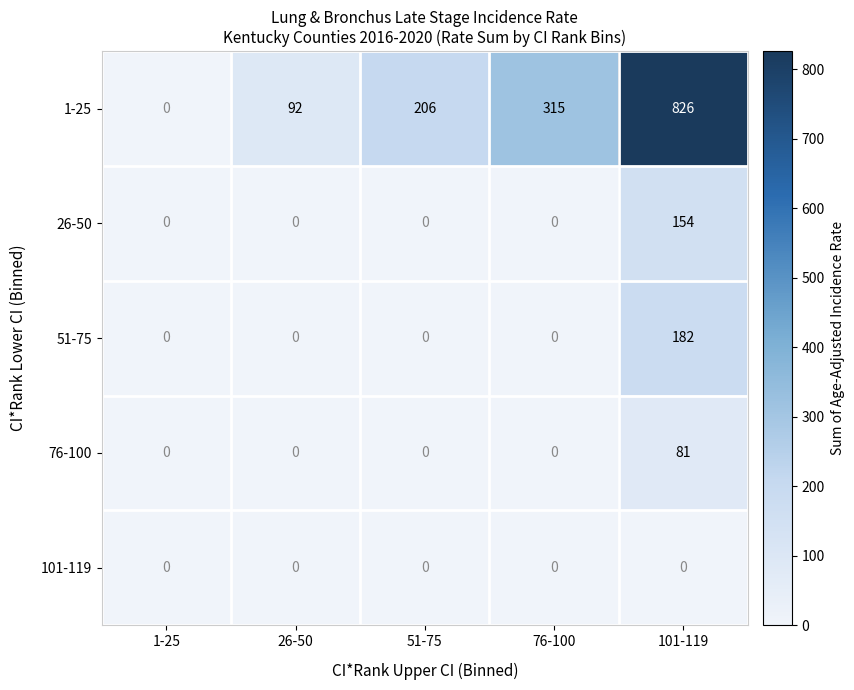

How many categories are shown in the chart?

5